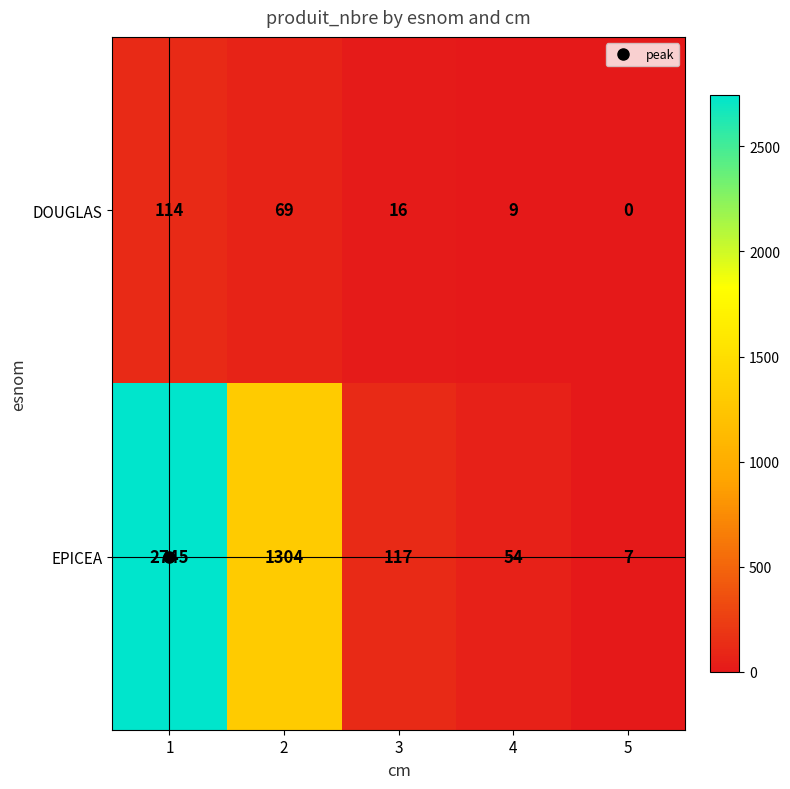

List the series in order of their overall mean, highest first.

EPICEA, DOUGLAS